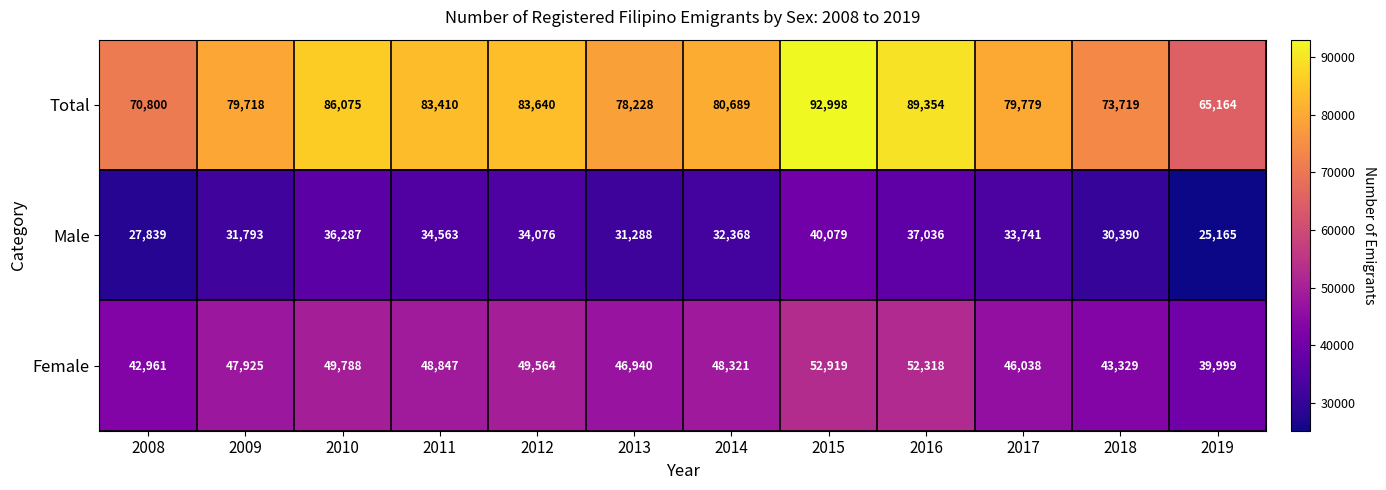

Which series has the widest spread of values?

Total